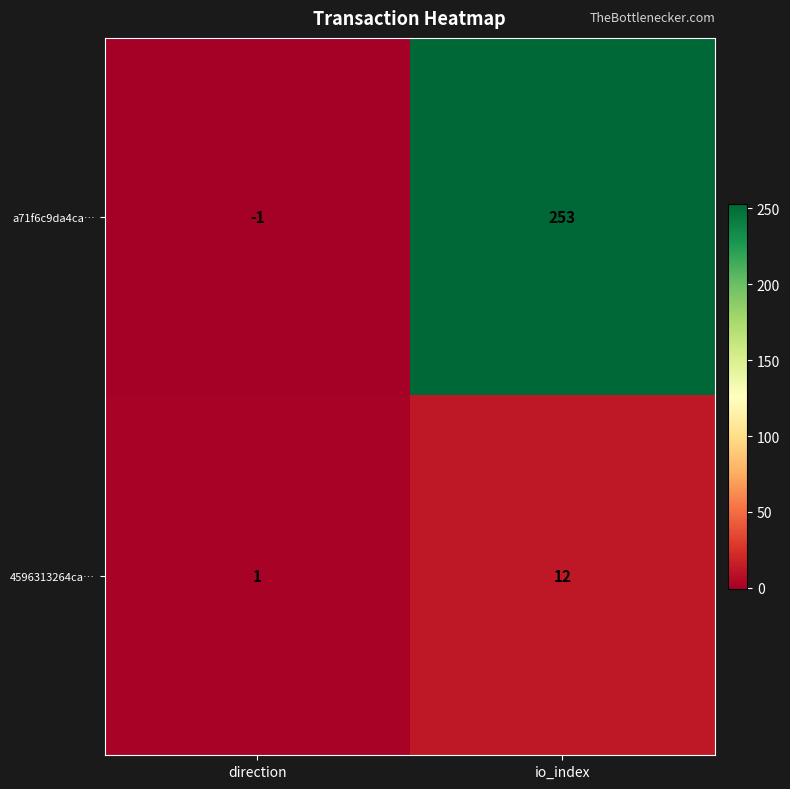

Where is a71f6c9da4ca… nearest to the value 126?

direction